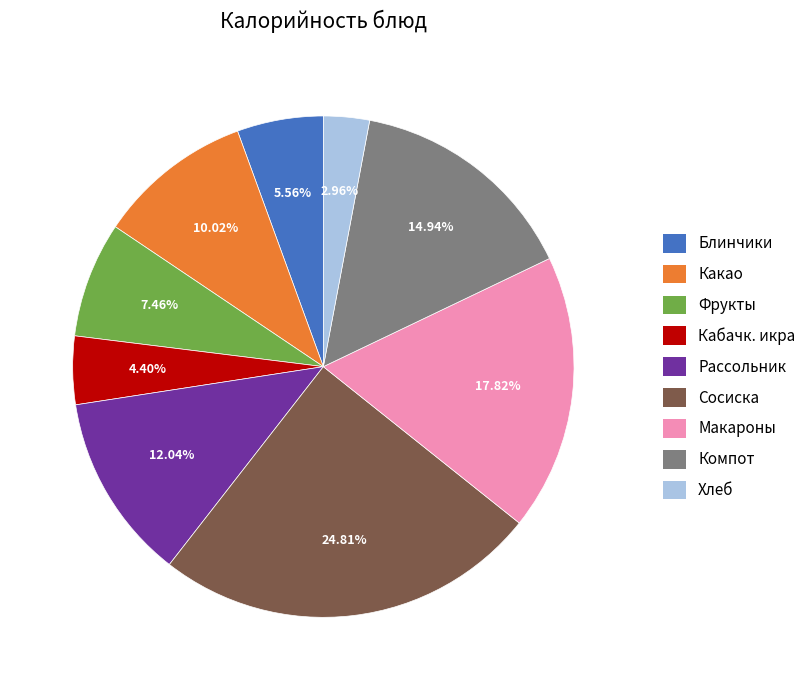

Is there any slice that represents more than half of the pie?

No